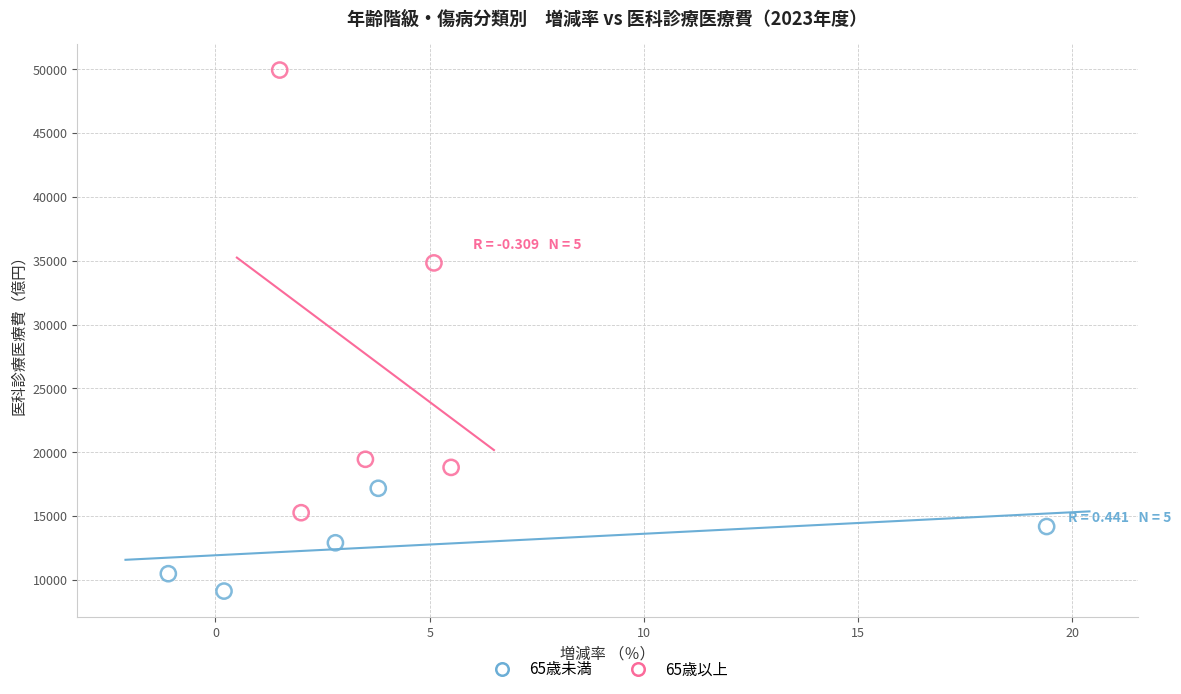

Which series contains the highest Y value?

65歳以上